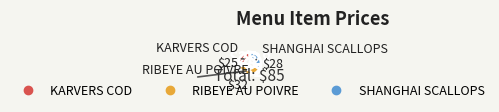

Between SHANGHAI SCALLOPS and RIBEYE AU POIVRE, which is larger?

RIBEYE AU POIVRE